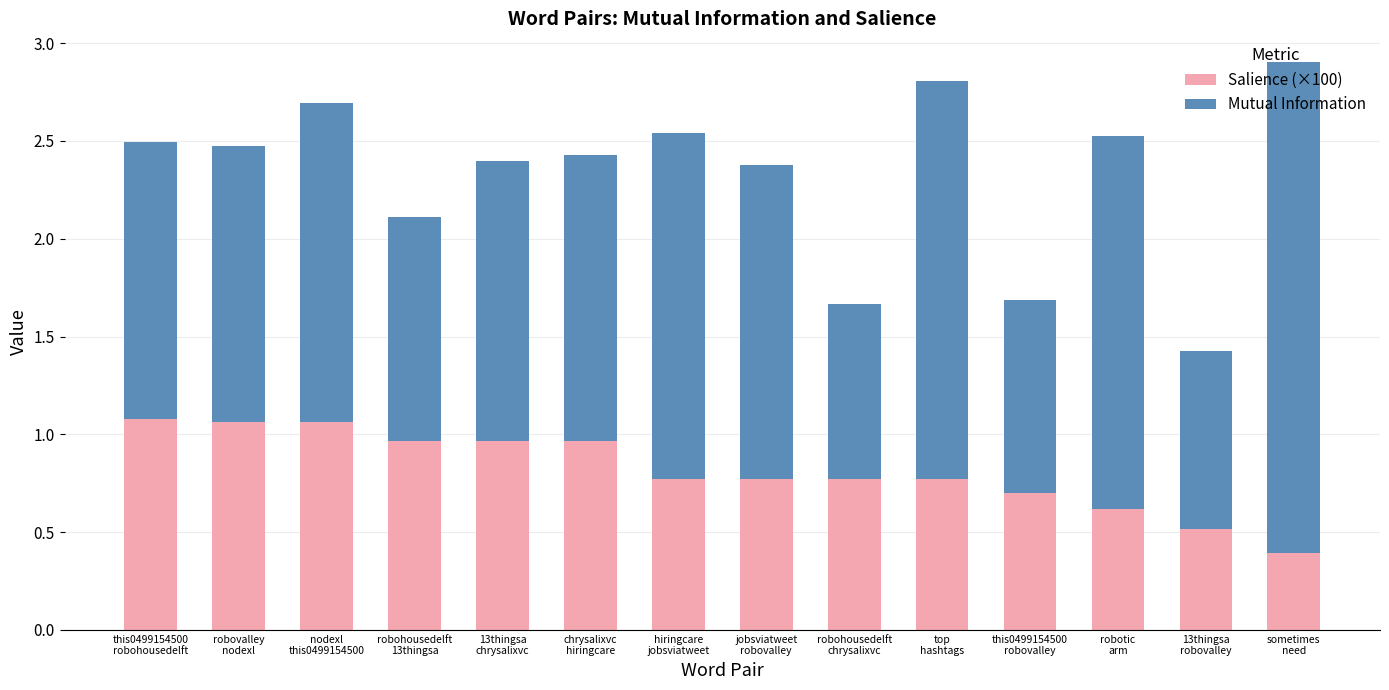

What is the average value of the Salience (×100) series?

0.8